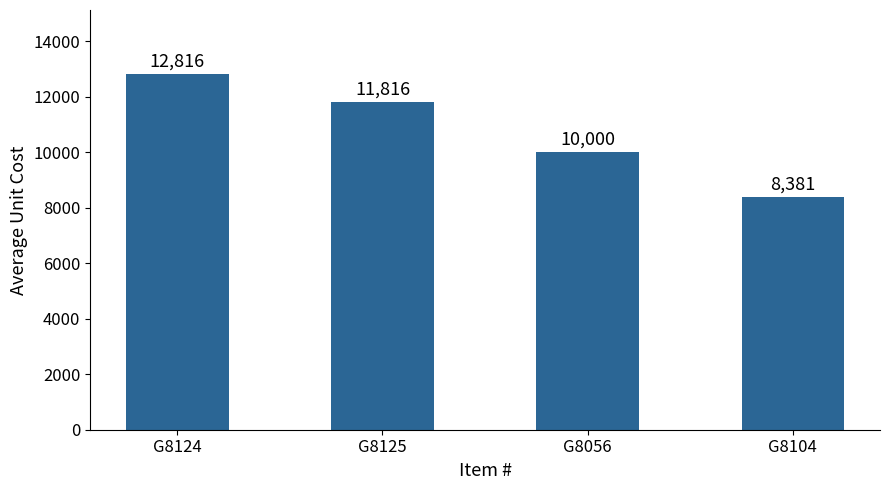

What position from the left is G8124?

1